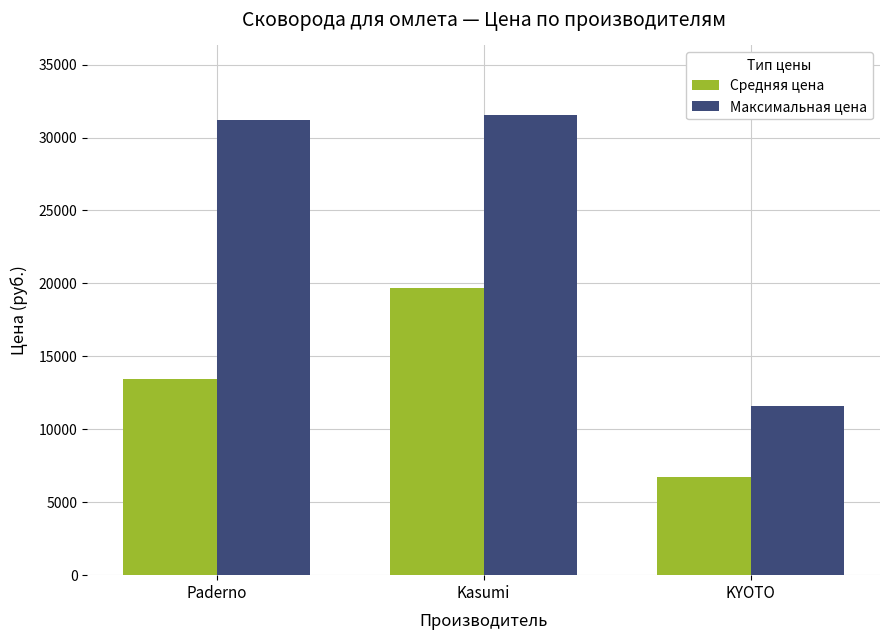

What is the total value across all series at Kasumi?

51248.5